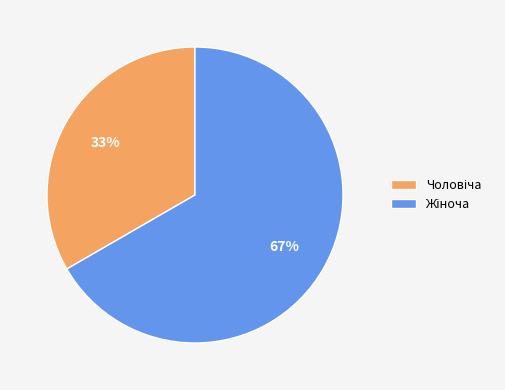

Is there a majority slice in this chart?

Yes